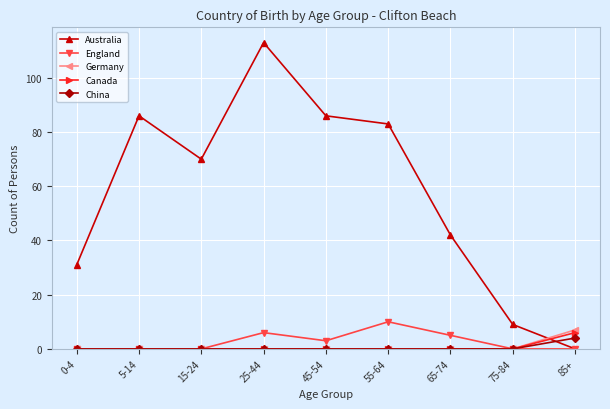

Reading left to right, list all the values displayed in this chart.

Australia: 0-4=31	5-14=86	15-24=70	25-44=113	45-54=86	55-64=83	65-74=42	75-84=9	85+=0
England: 0-4=0	5-14=0	15-24=0	25-44=6	45-54=3	55-64=10	65-74=5	75-84=0	85+=0
Germany: 0-4=0	5-14=0	15-24=0	25-44=0	45-54=0	55-64=0	65-74=0	75-84=0	85+=7
Canada: 0-4=0	5-14=0	15-24=0	25-44=0	45-54=0	55-64=0	65-74=0	75-84=0	85+=6
China: 0-4=0	5-14=0	15-24=0	25-44=0	45-54=0	55-64=0	65-74=0	75-84=0	85+=4